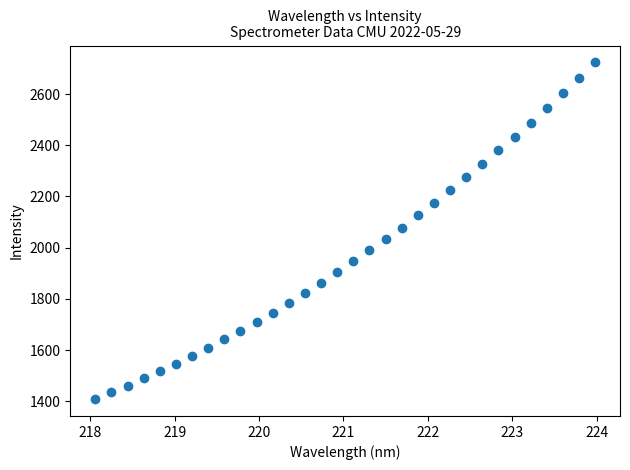

What is the range of Y values (max minus min)?

1315.4